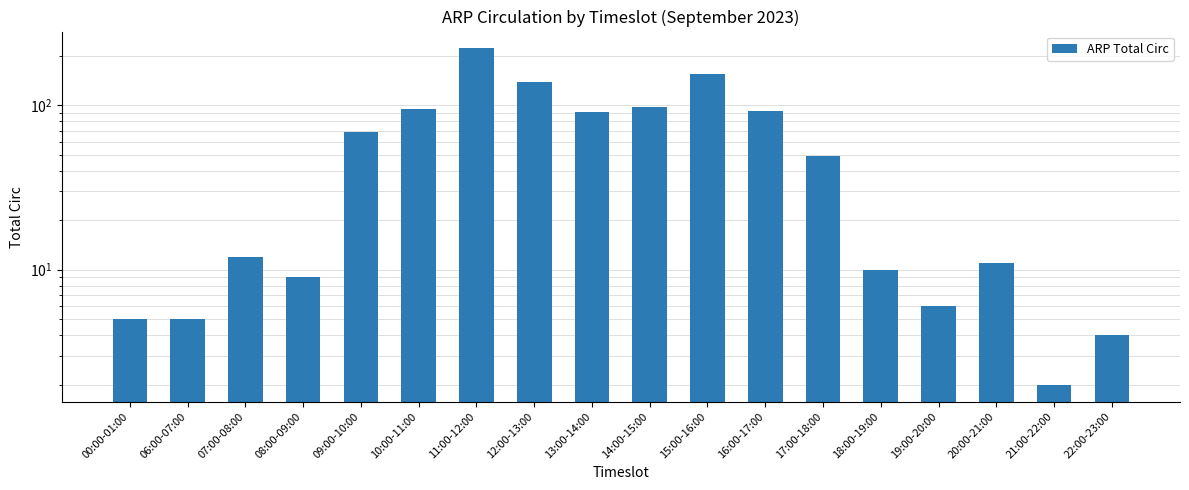

What is the change in value from 11:00-12:00 to 21:00-22:00?

-219